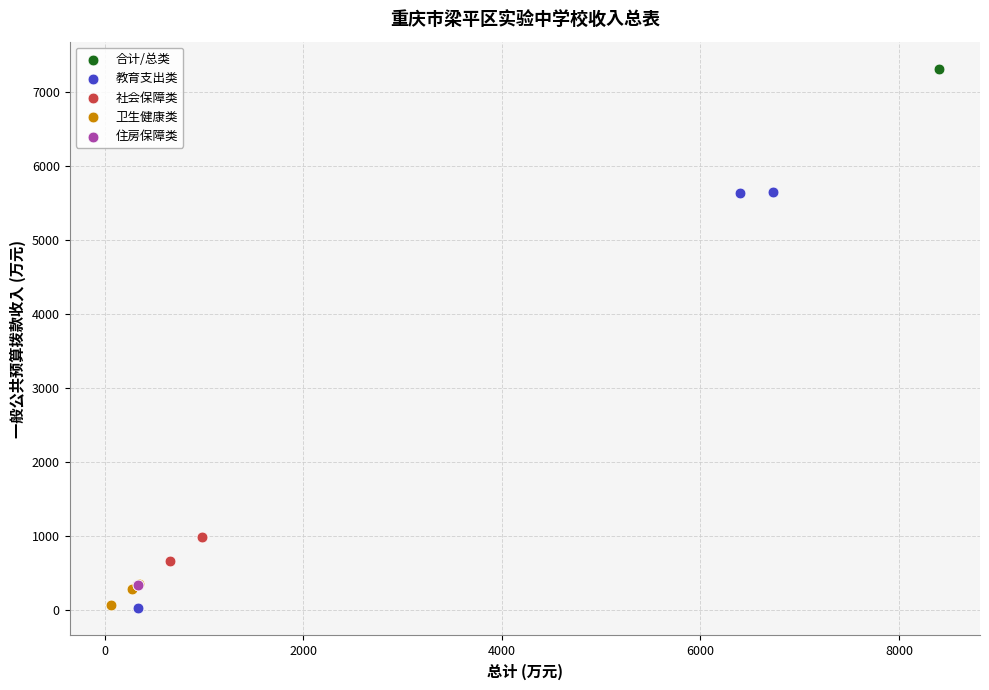

What are all the series names shown in the legend?

合计/总类, 教育支出类, 社会保障类, 卫生健康类, 住房保障类